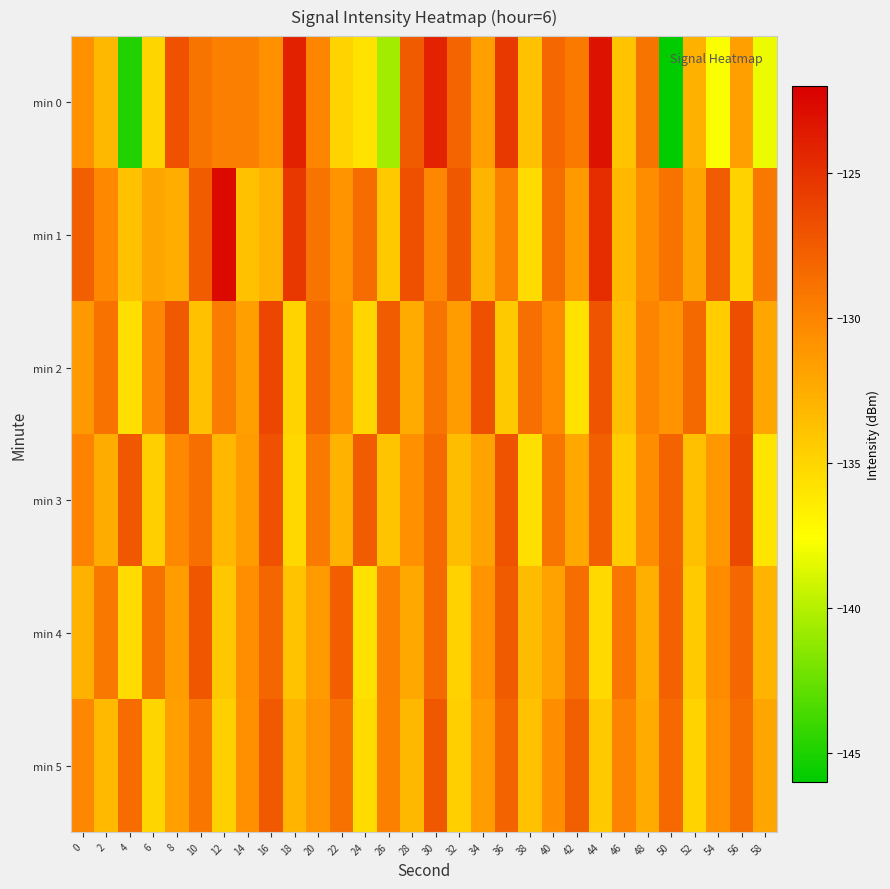

What is the difference between the highest and lowest values at 34?

6.1